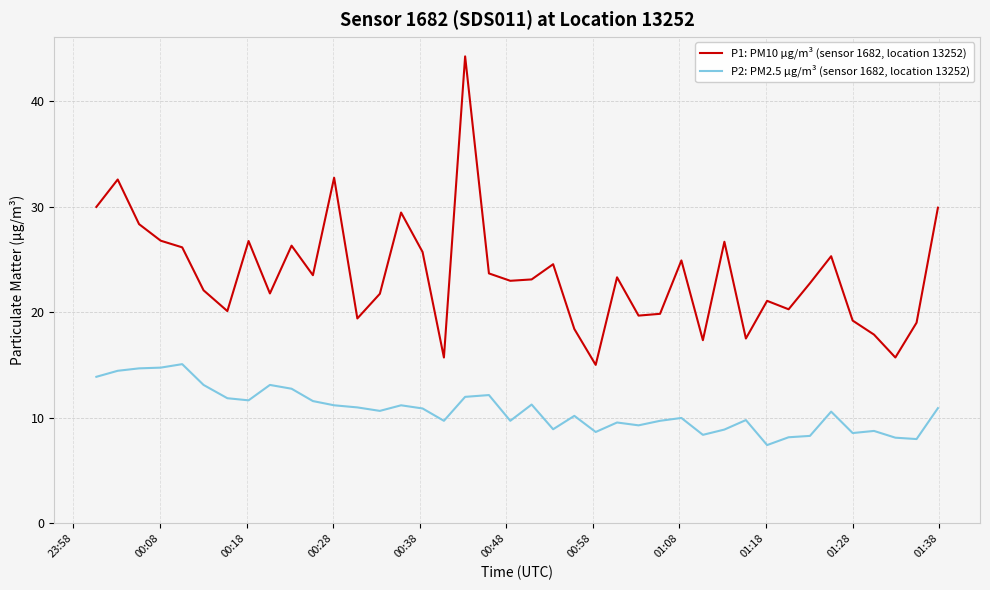

True or false: P2: PM2.5 µg/m³ (sensor 1682, location 13252) and P1: PM10 µg/m³ (sensor 1682, location 13252) cross at least once.

False